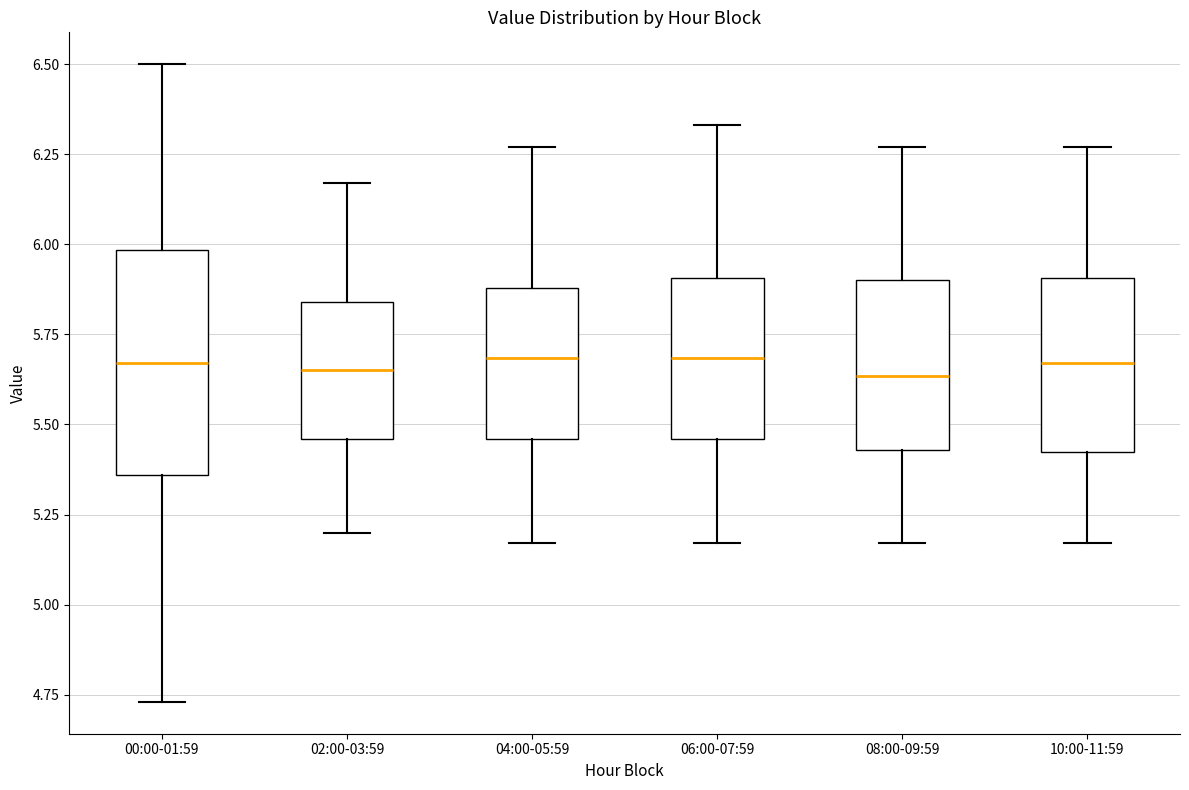

Where is the lower edge of the box for 06:00-07:59 on the y-axis? The values are not printed on the chart, so give them approximately, as read against the axis.

5.45